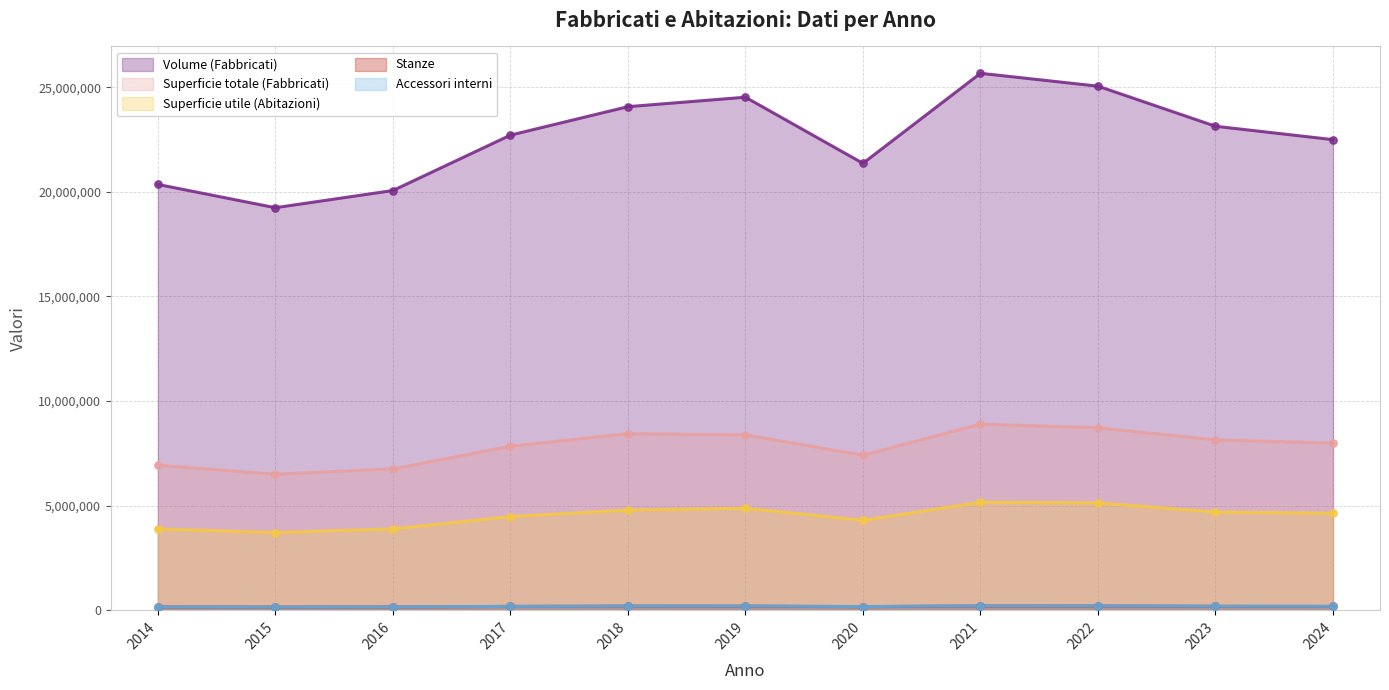

Which series has the largest Y range (max minus min)?

Volume (Fabbricati)